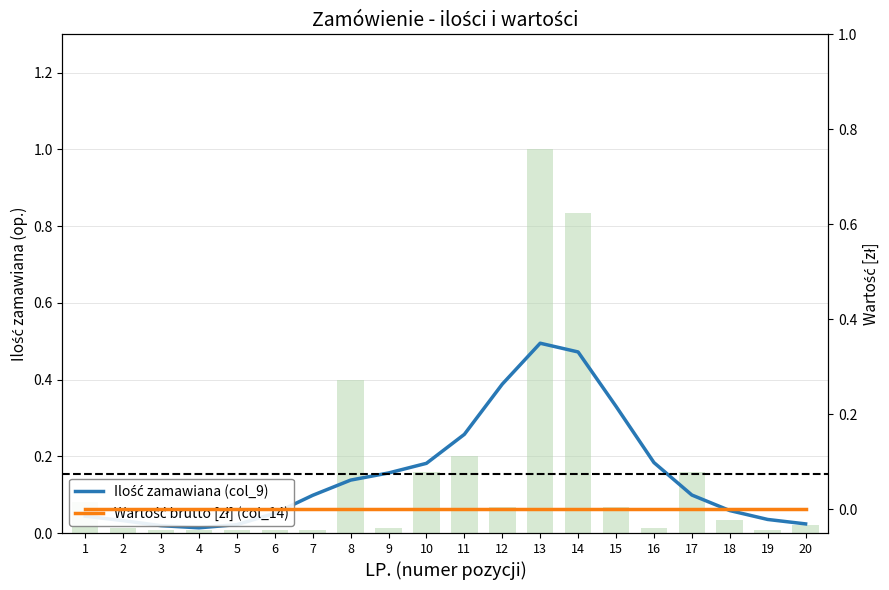

What is the highest value of the Ilość zamawiana (col_9) series?

0.5